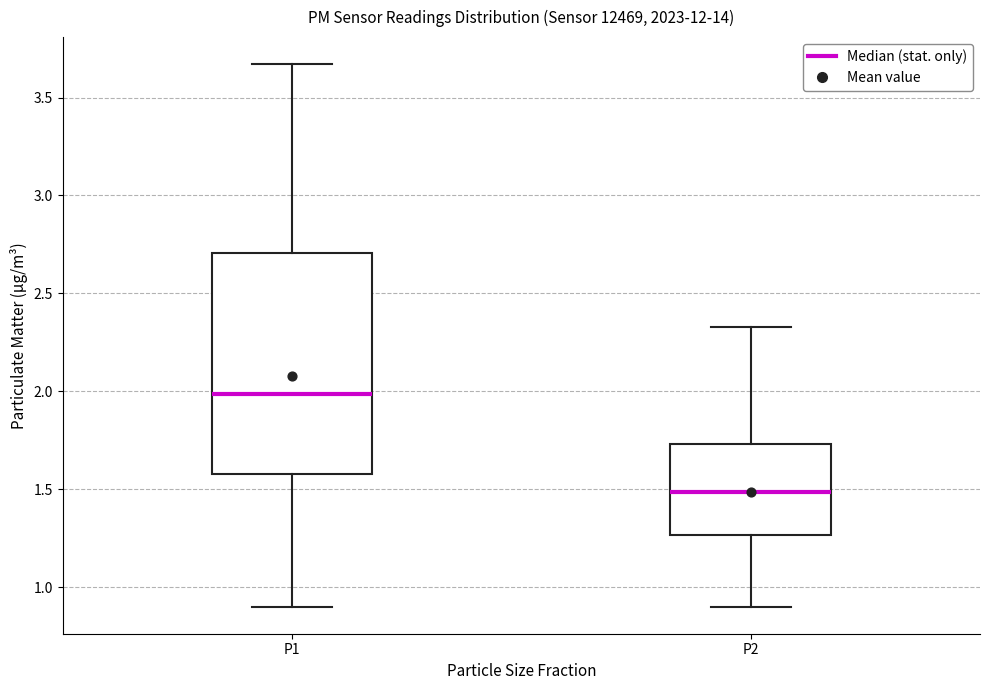

Reading left to right, read every box against the y-axis: the position of its median line, the range the box covers, and the ends of its whiskers. The values are not printed on the chart, so give them approximately, as read against the axis.

P1: median 2.00, box 1.60 to 2.70, whiskers 0.90 to 3.65
P2: median 1.50, box 1.25 to 1.75, whiskers 0.90 to 2.35